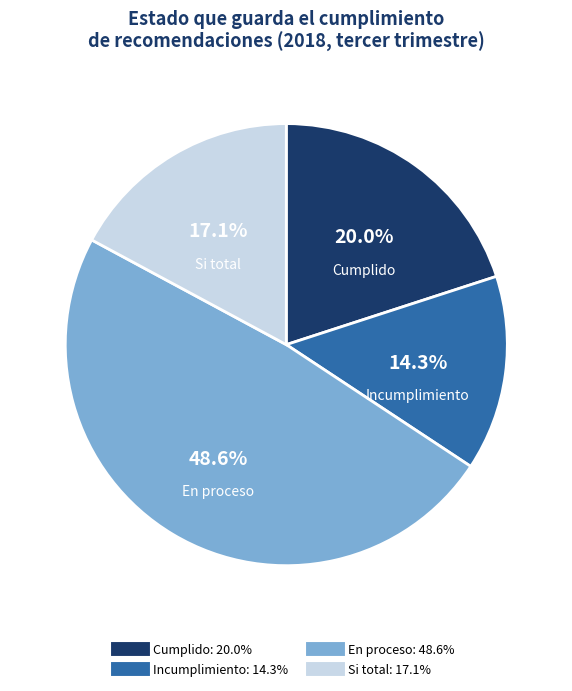

Is there a majority slice in this chart?

No